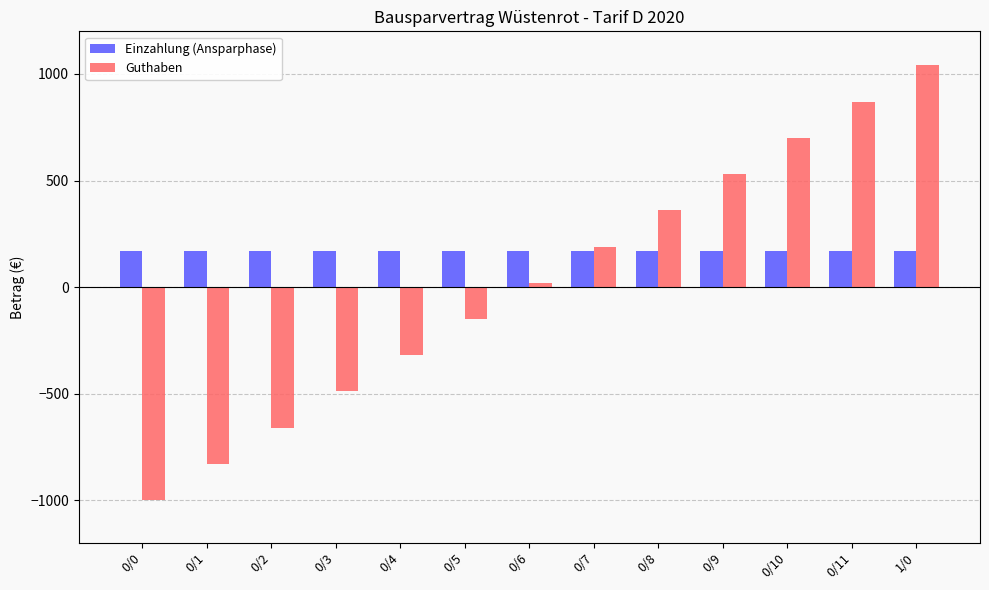

What is the label of the 2nd bar from the right?

0/11